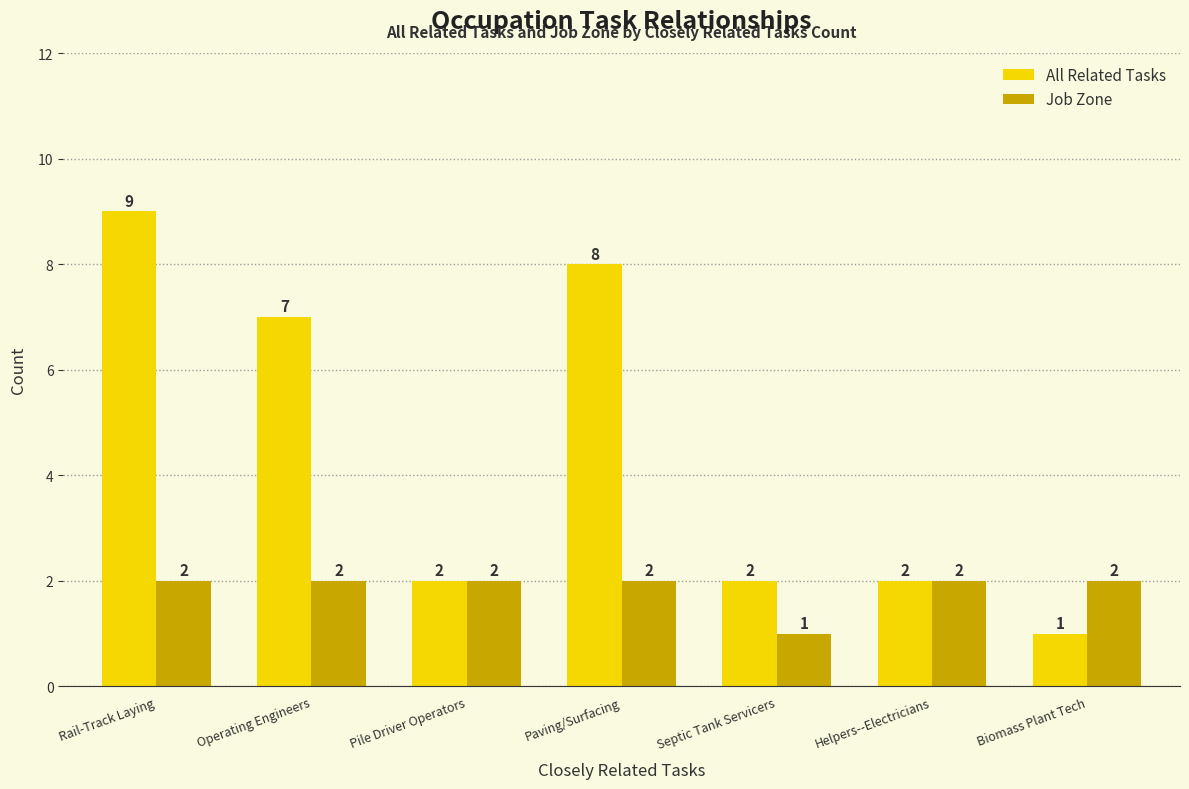

The value of Job Zone at Operating Engineers is 2. True or false?

True